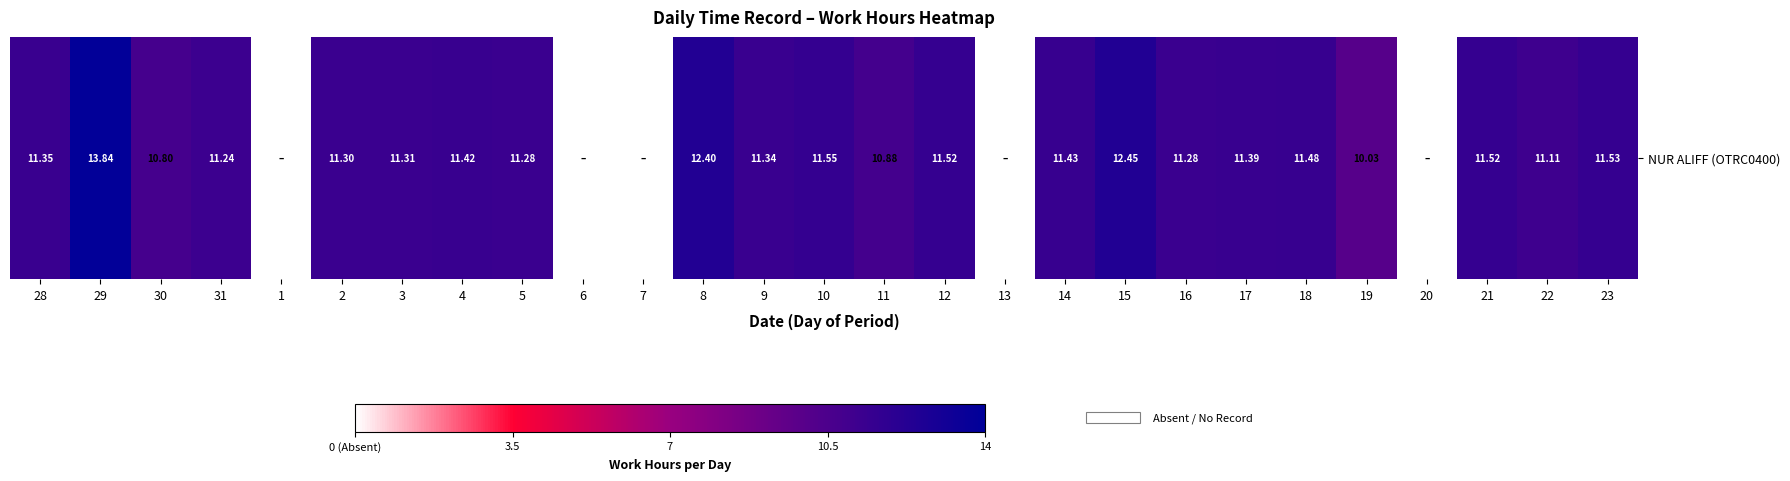

The value at 17 is 0.0. True or false?

False